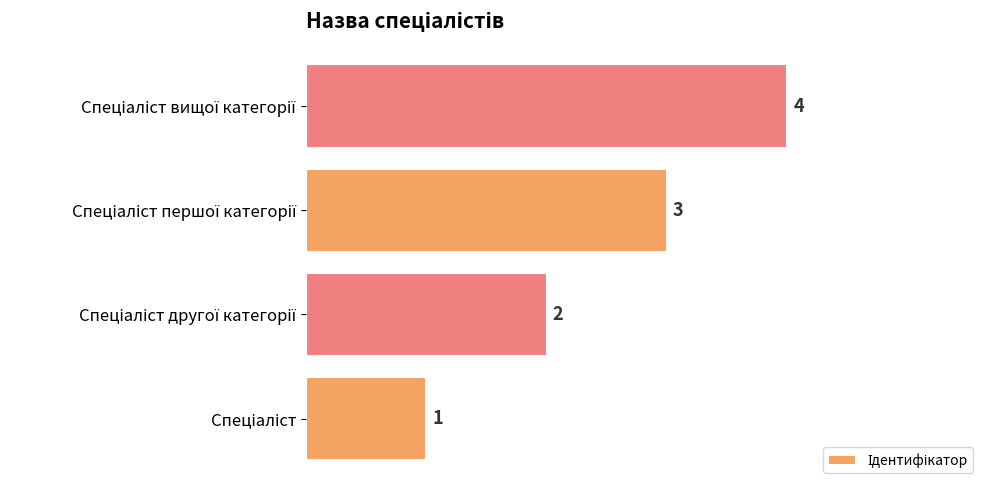

What is the maximum value shown in the chart?

4